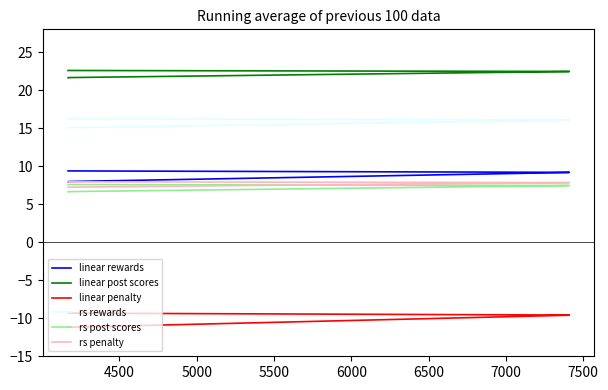

What is the value of the linear penalty point at the 3rd from the left?

-11.2